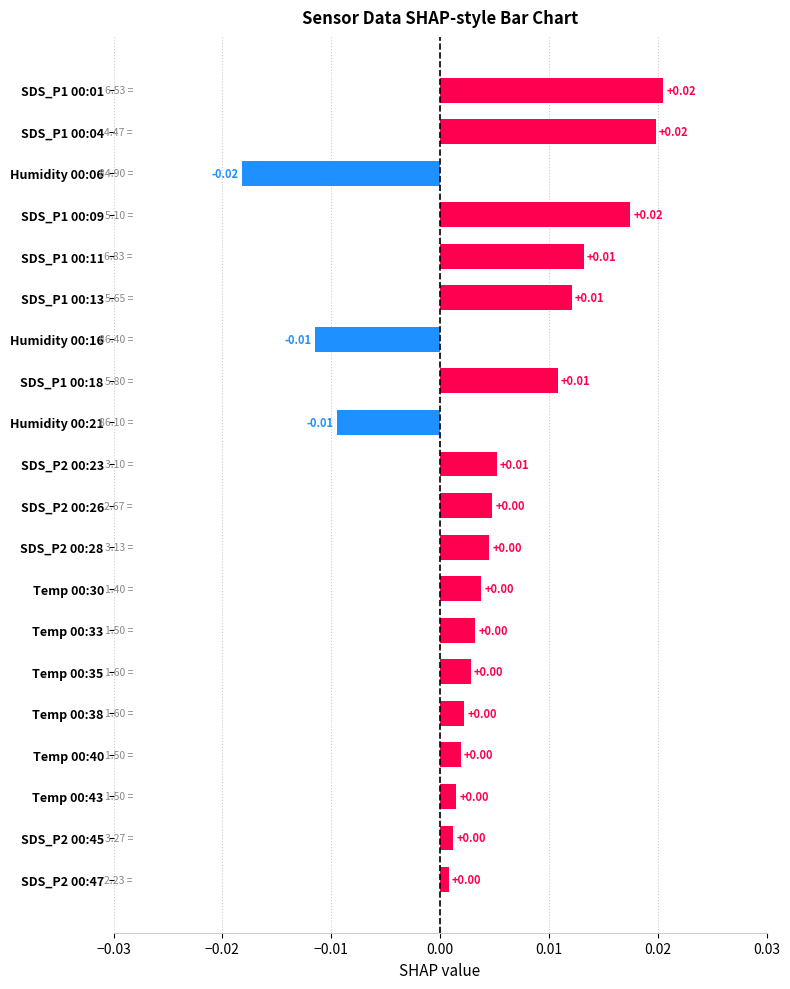

How many data points are less than 0?

3